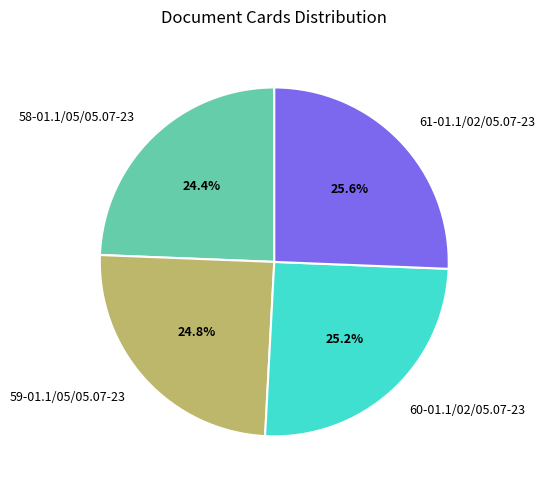

Is 61-01.1/02/05.07-23 the majority of the pie?

No